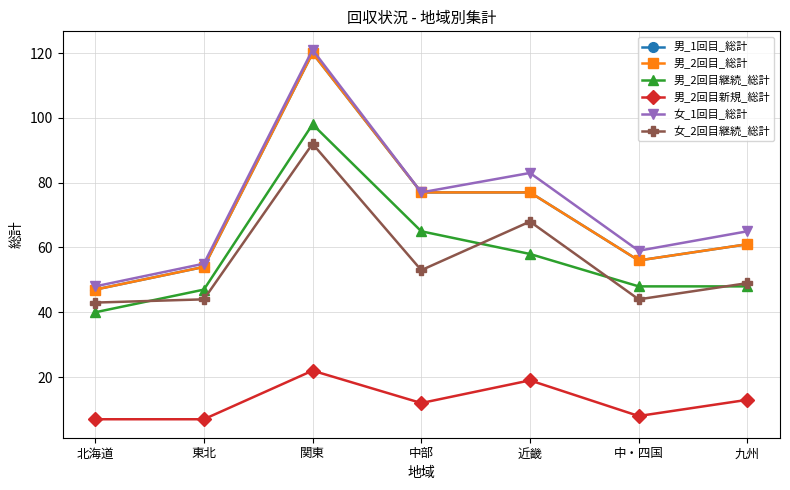

Does the chart have visible grid lines?

Yes